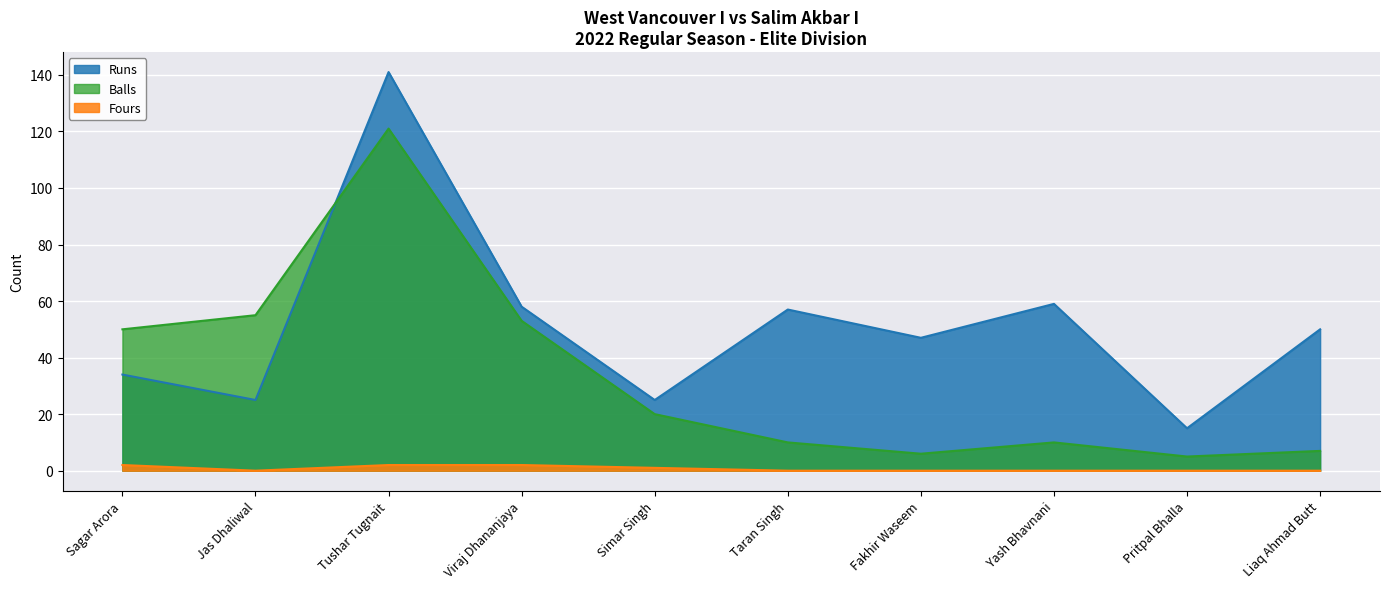

Where is the first local maximum for Runs?

Tushar Tugnait